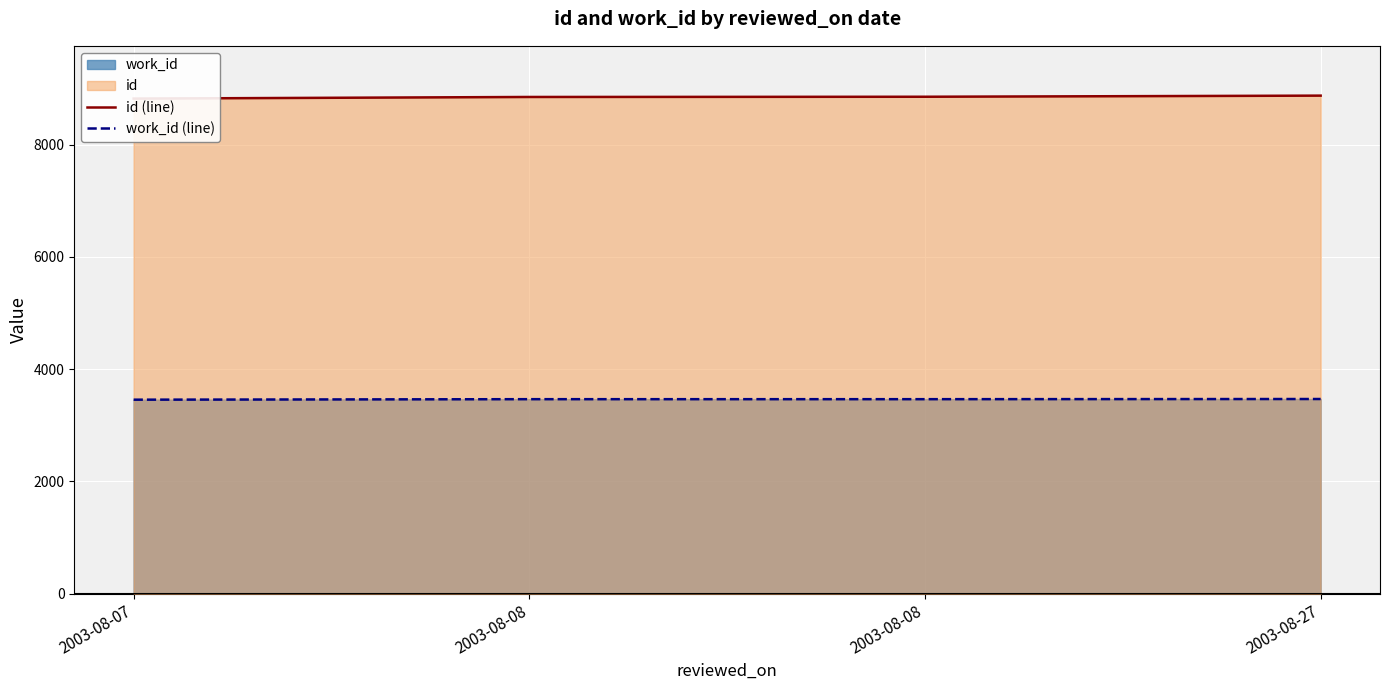

Reading left to right, list all the values displayed in this chart.

id (line): 2003-08-07=8823	2003-08-08=8852	2003-08-08=8856	2003-08-27=8876
work_id (line): 2003-08-07=3456	2003-08-08=3465	2003-08-08=3465	2003-08-27=3468